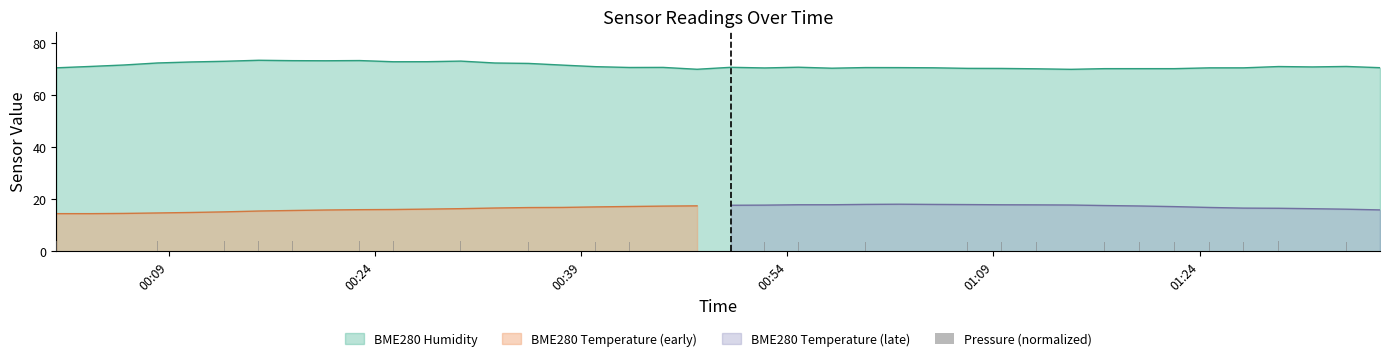

What is the maximum value for BME280 Humidity?

73.4